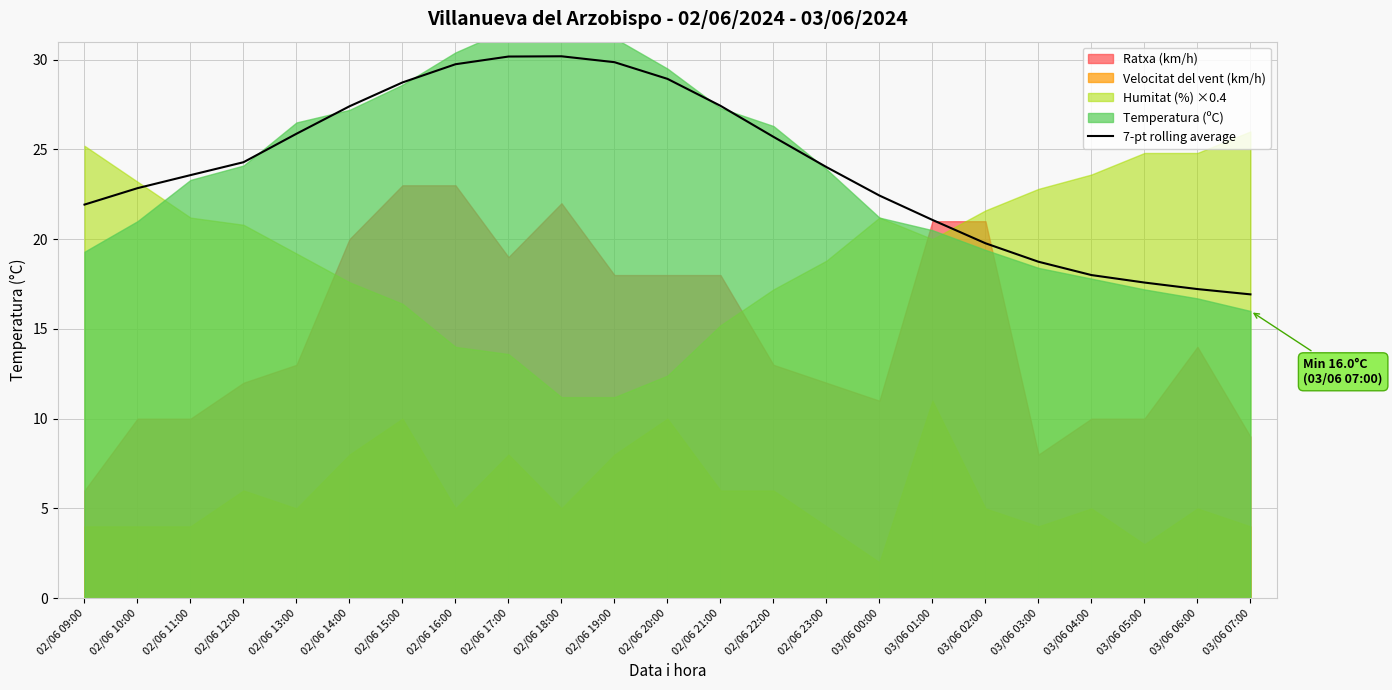

What is the sum of all values?

552.4